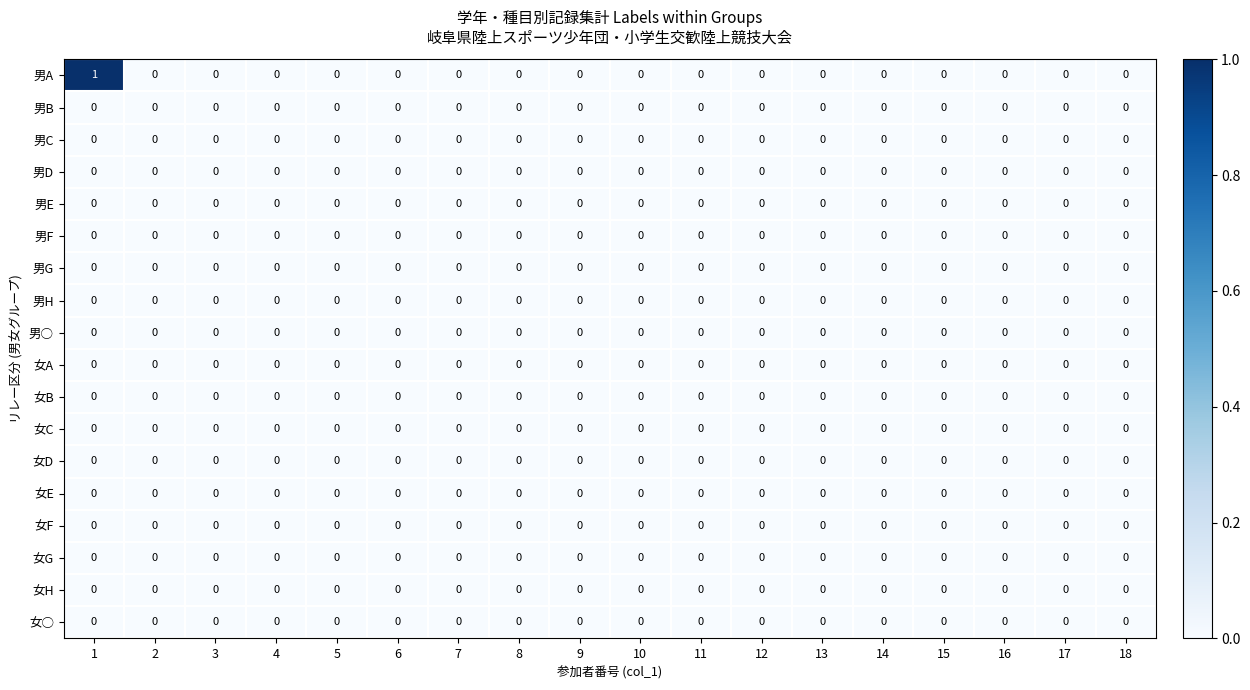

Which series has the largest total across all categories?

男A